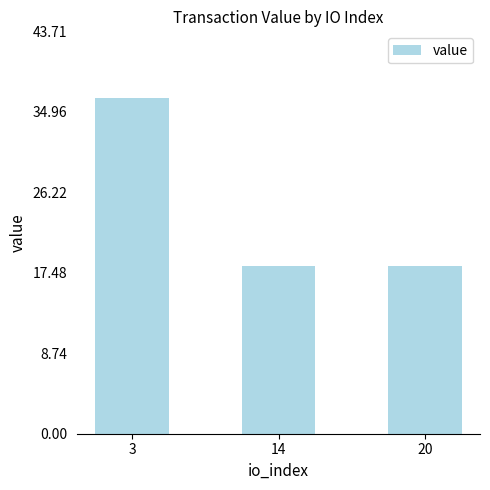

True or false: the data shows 10.0 at 3.

False